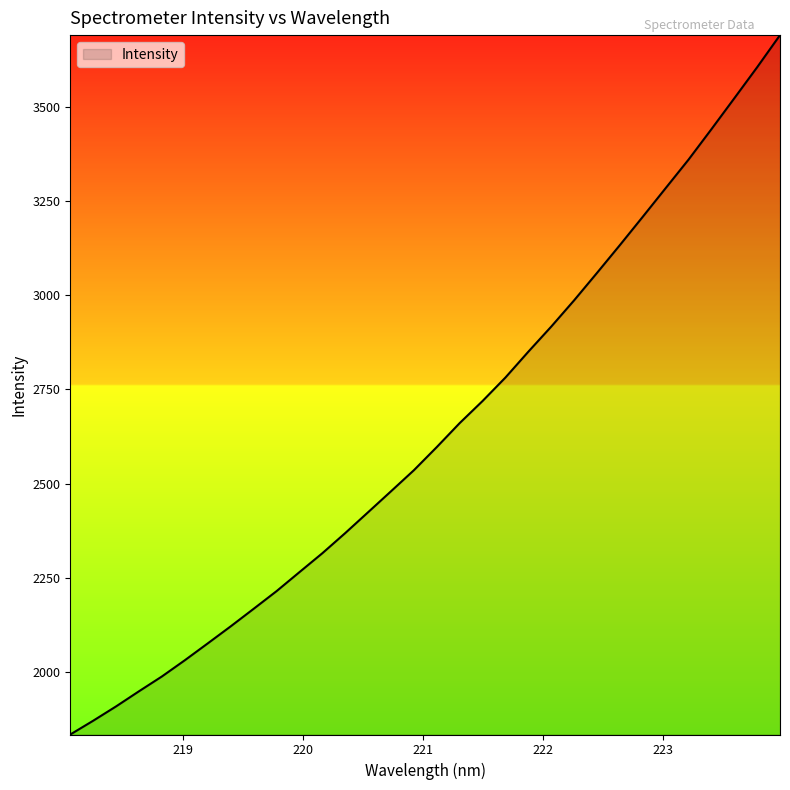

What is the minimum value shown in the chart?

1835.3